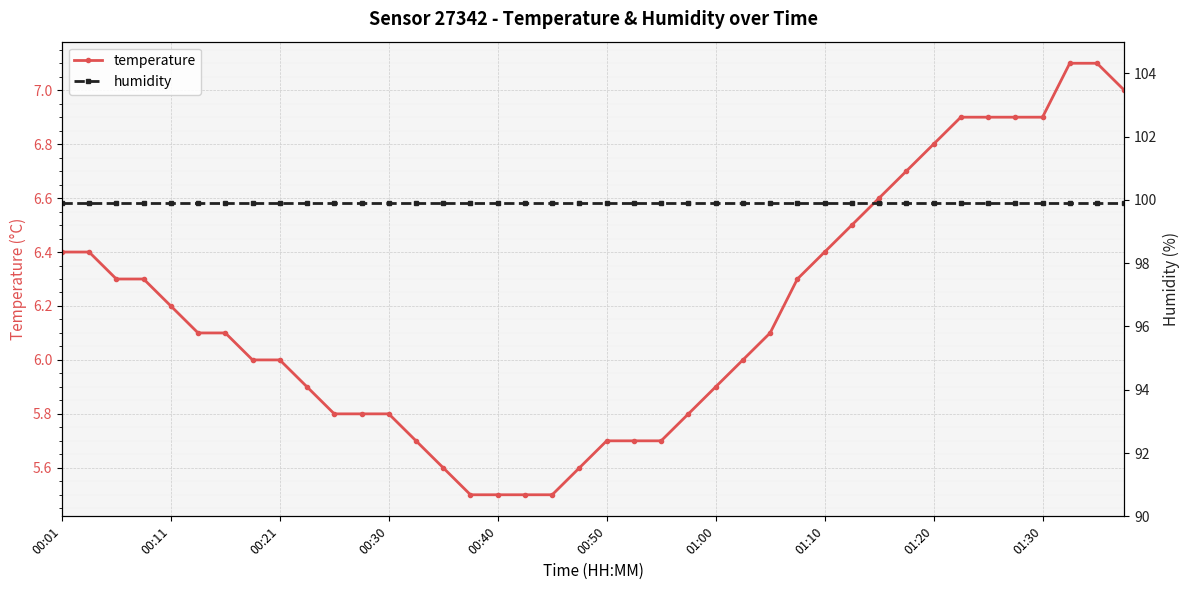

How many lines are shown in the chart?

2